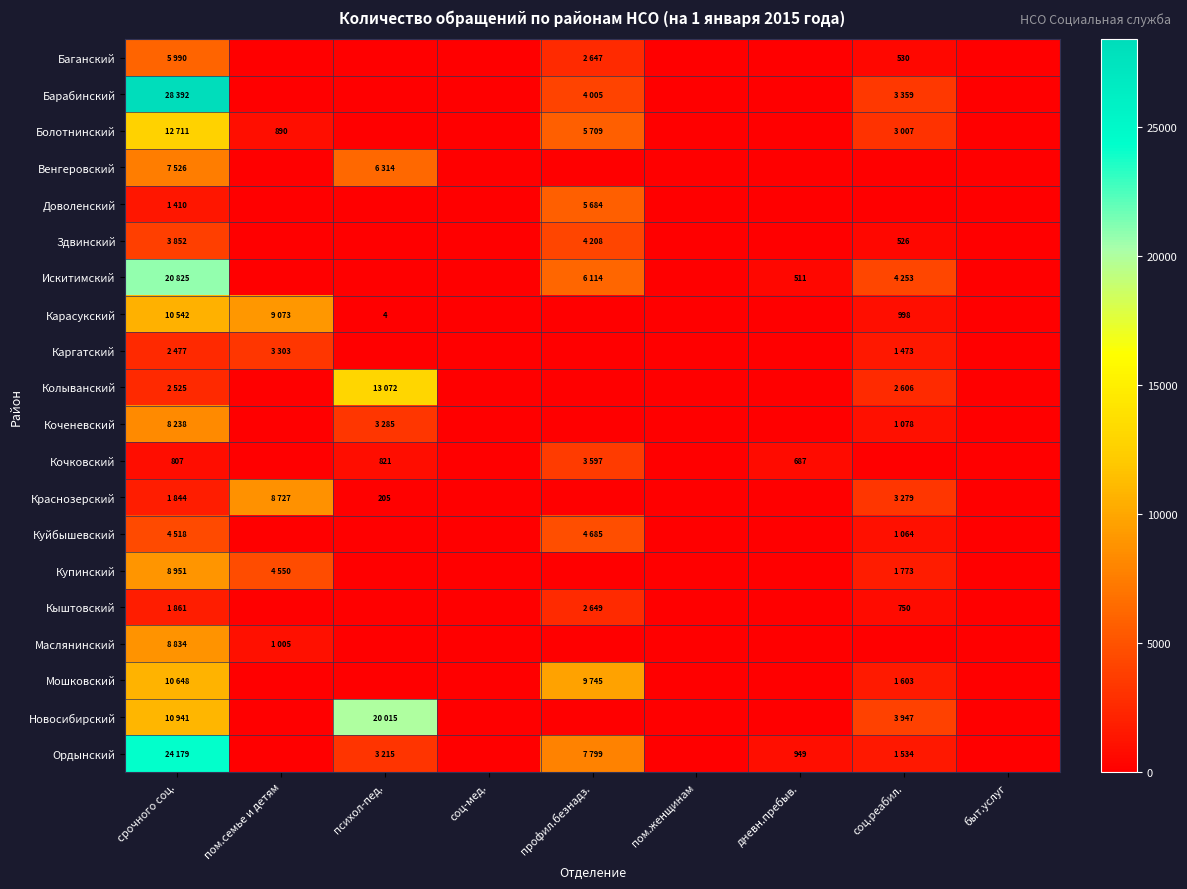

Is it true that Здвинский equals 5540 at профил.безнадз.?

False